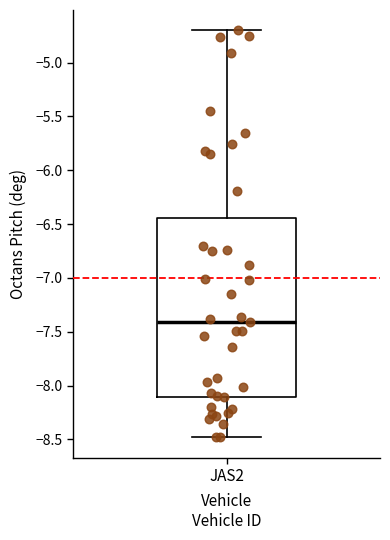

Where is the lower edge of the box for JAS2 on the y-axis? The values are not printed on the chart, so give them approximately, as read against the axis.

-8.10